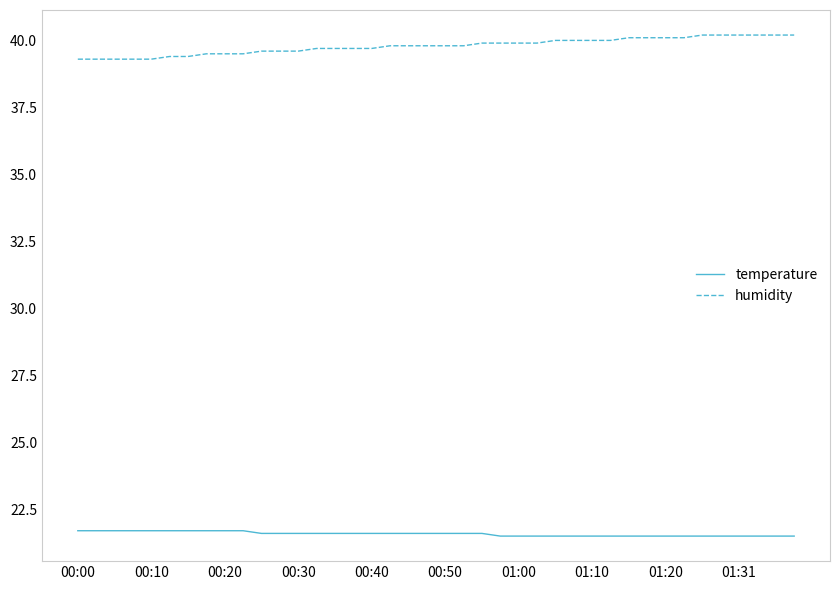

What is the minimum value shown in the chart?

21.5